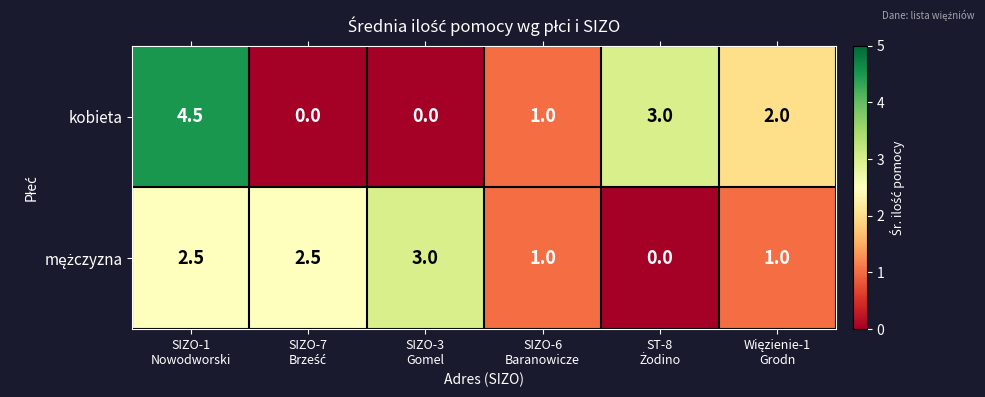

Count the number of categories in the chart.

6